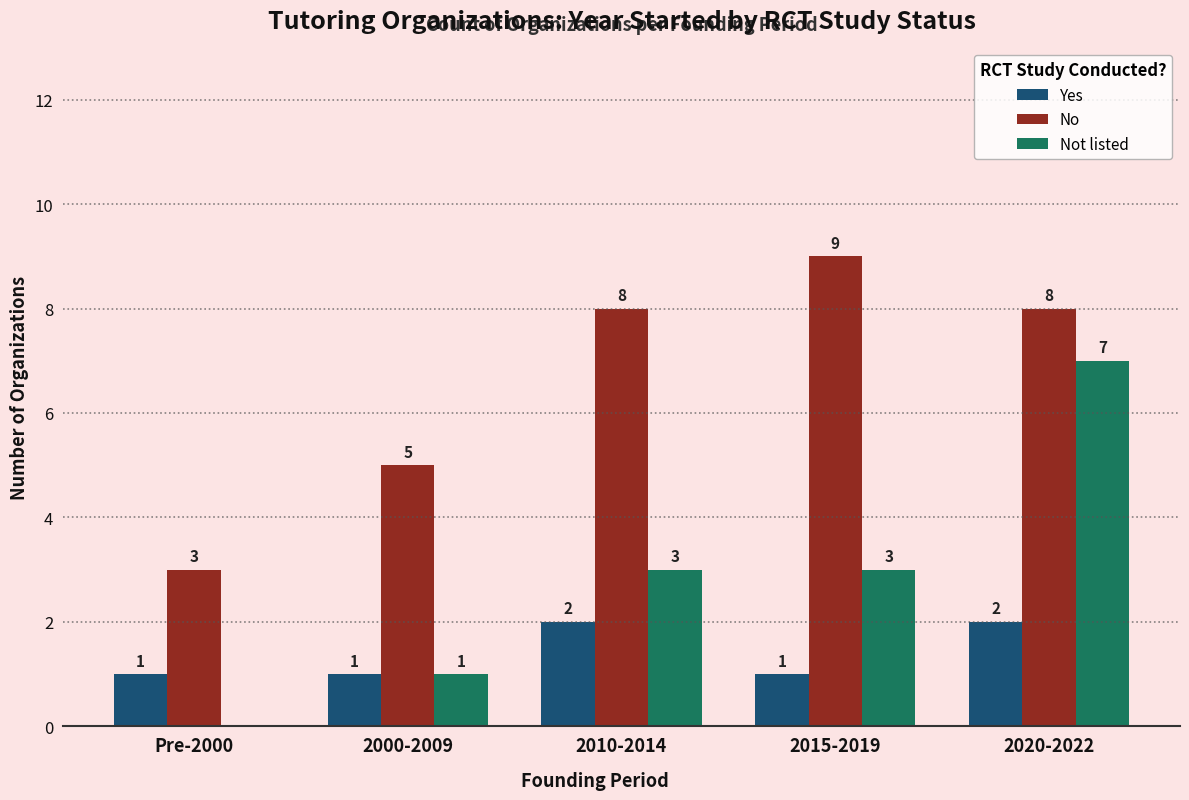

Reading right to left, what are all the values shown in this chart?

Yes: 2020-2022=2	2015-2019=1	2010-2014=2	2000-2009=1	Pre-2000=1
No: 2020-2022=8	2015-2019=9	2010-2014=8	2000-2009=5	Pre-2000=3
Not listed: 2020-2022=7	2015-2019=3	2010-2014=3	2000-2009=1	Pre-2000=0